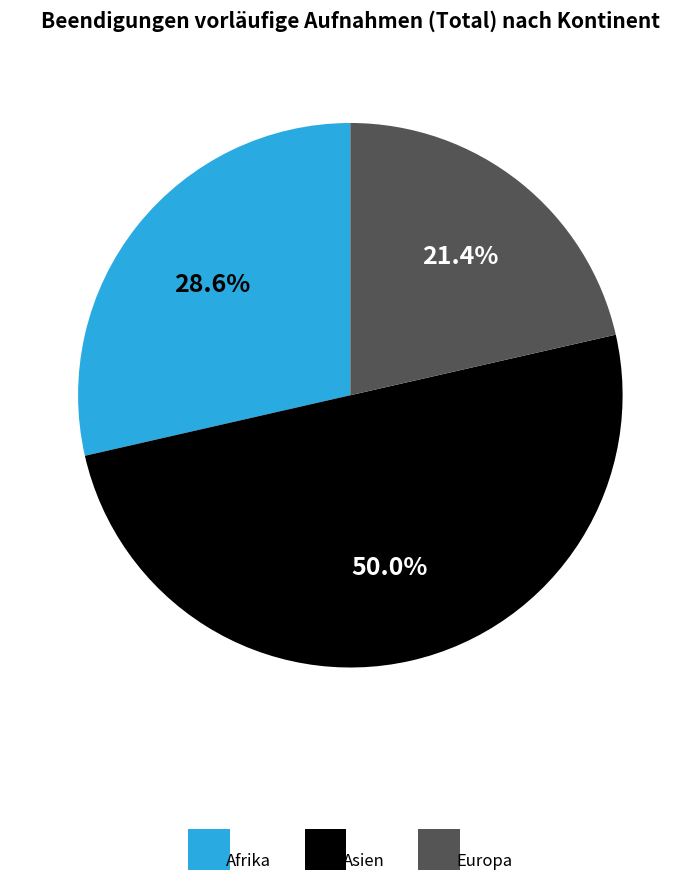

What is the total percentage of Afrika and Europa?

50.0%